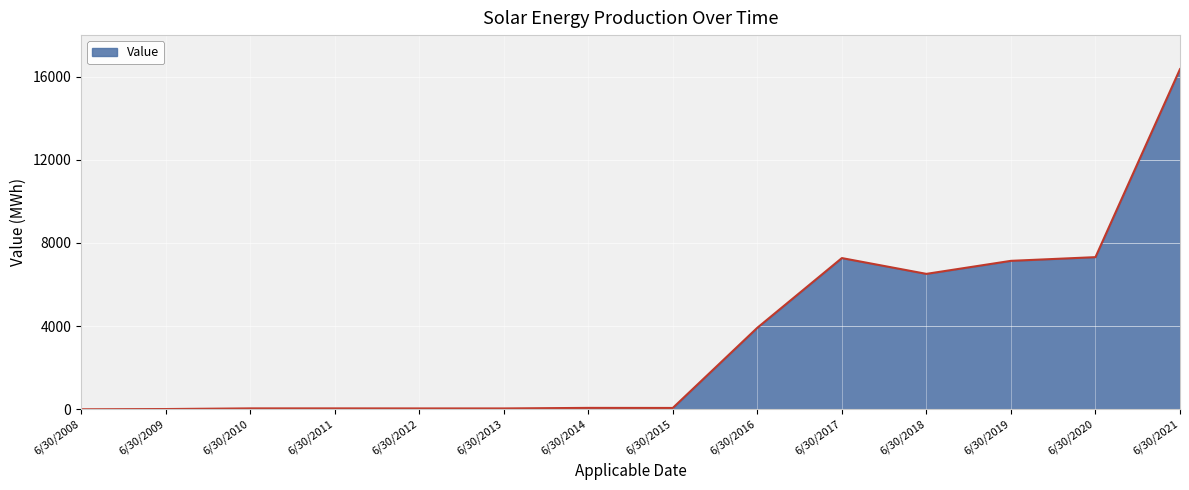

What is the difference between the maximum and minimum values?

16363.9